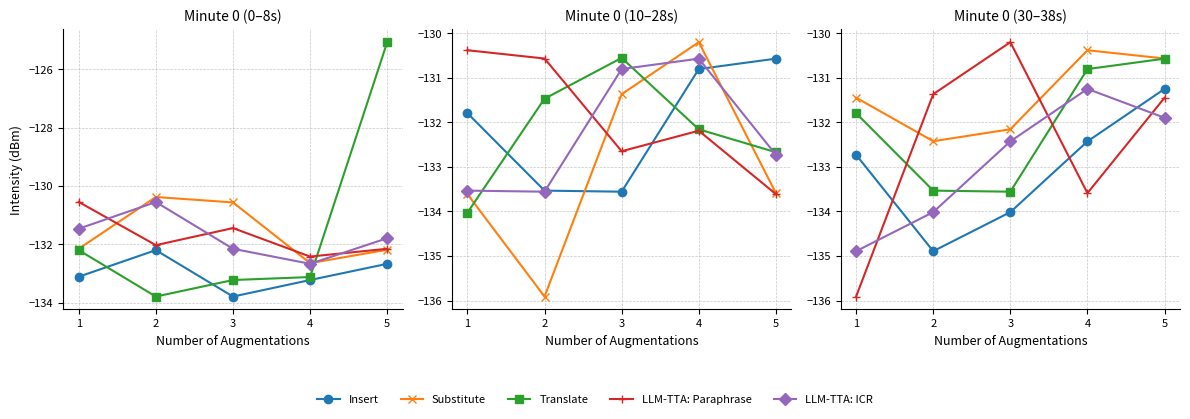

What is the average value of the Substitute series?

-131.4